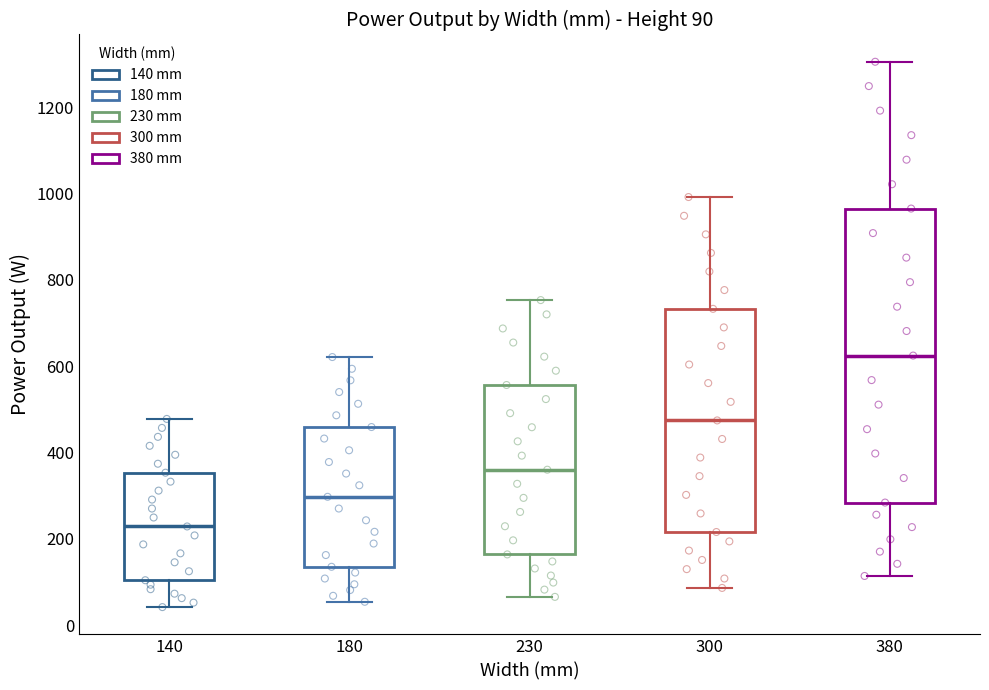

Which box has the highest median line?

380